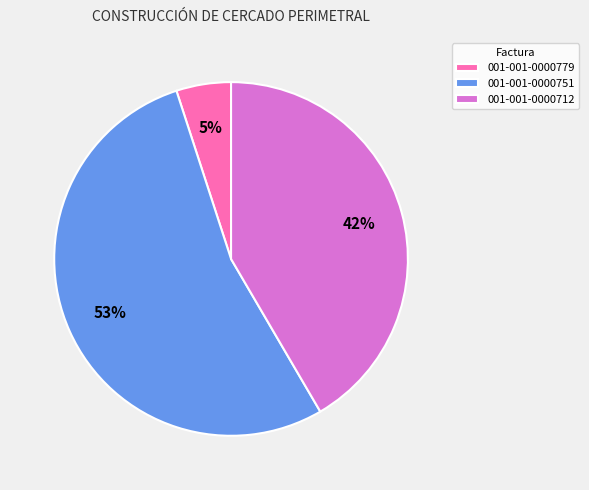

How many segments does this pie chart have?

3